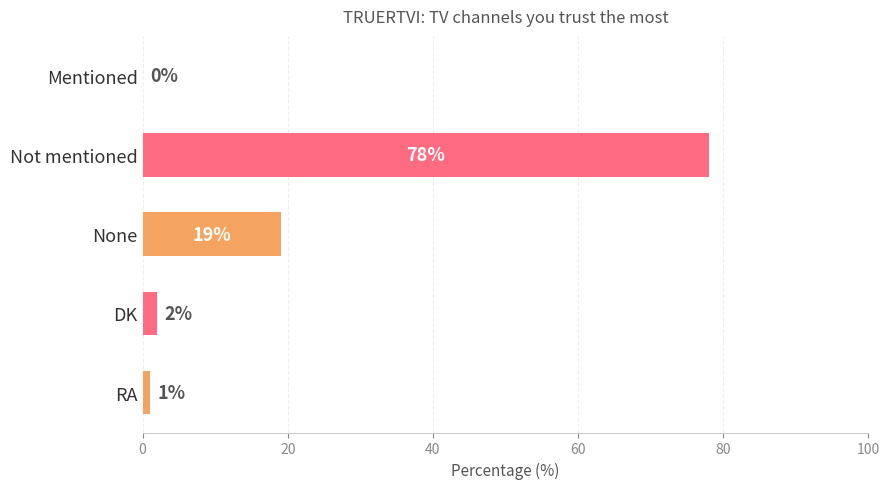

What is the sum of the values at Not mentioned and RA?

79